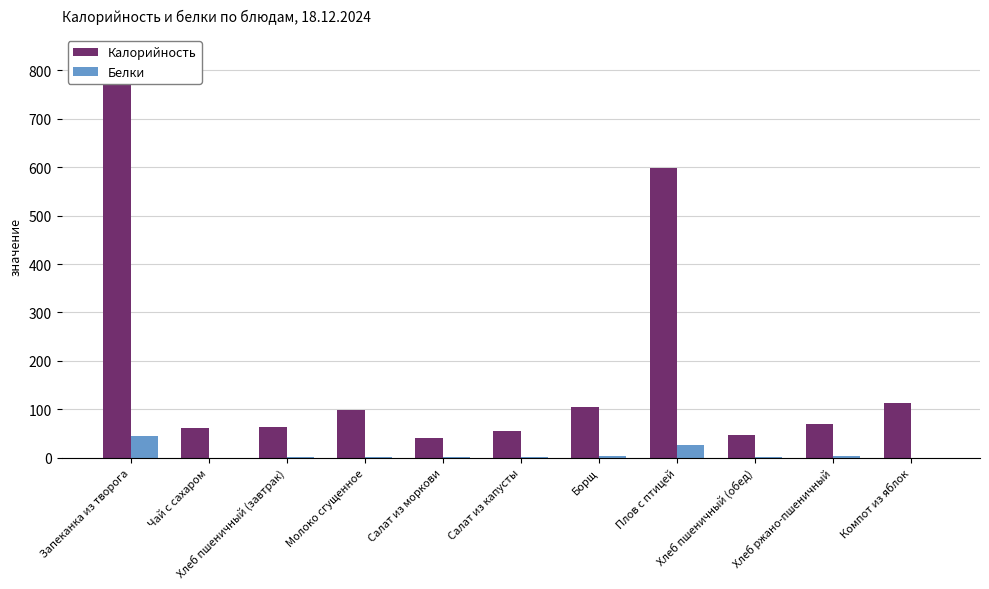

The Калорийность series shows 62.5 at Хлеб пшеничный (завтрак). True or false?

True